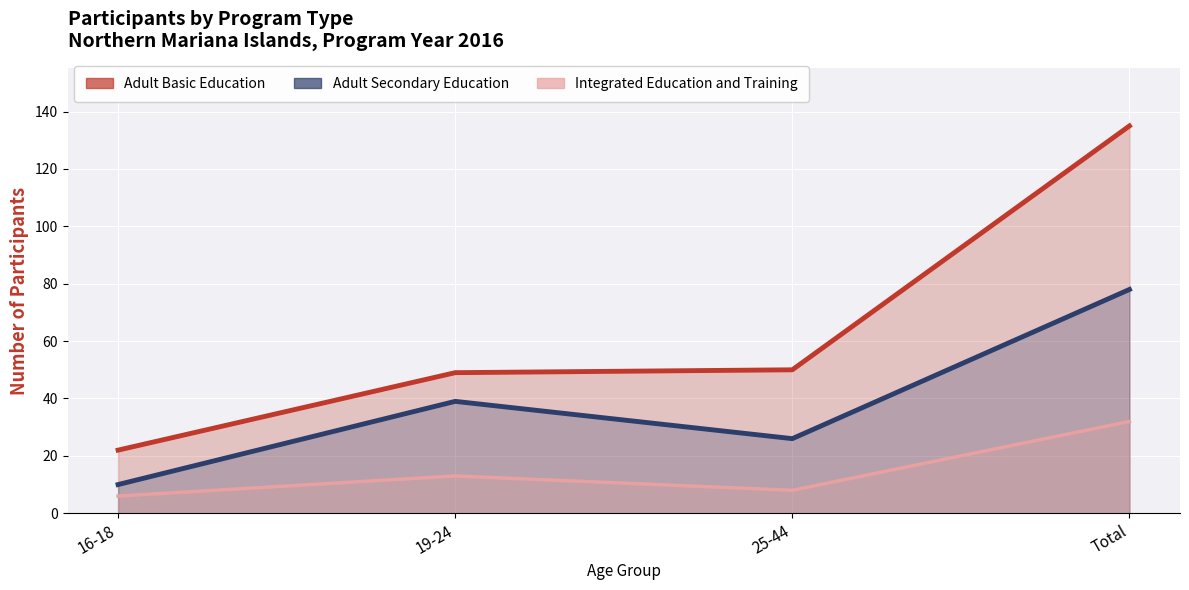

Rank the series at Total from lowest to highest value.

Integrated Education and Training, Adult Secondary Education, Adult Basic Education